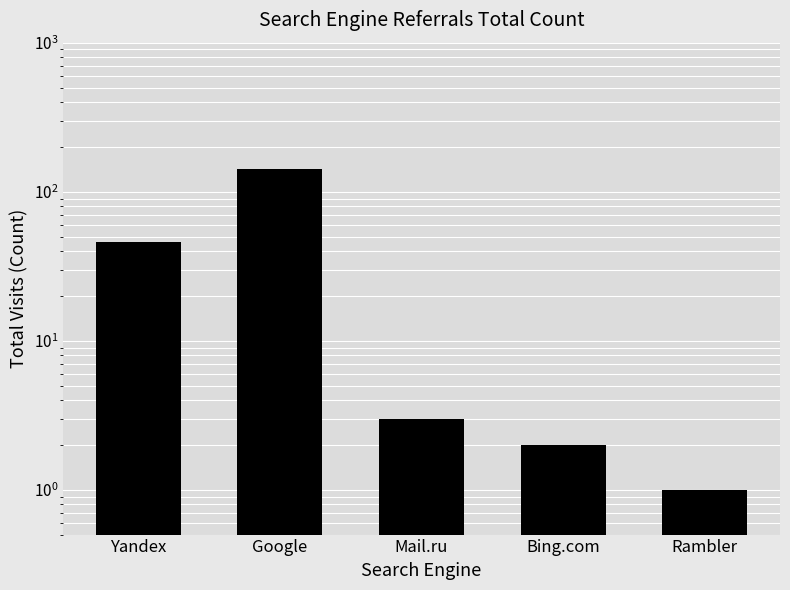

What is the sum of the values at Bing.com and Yandex?

48